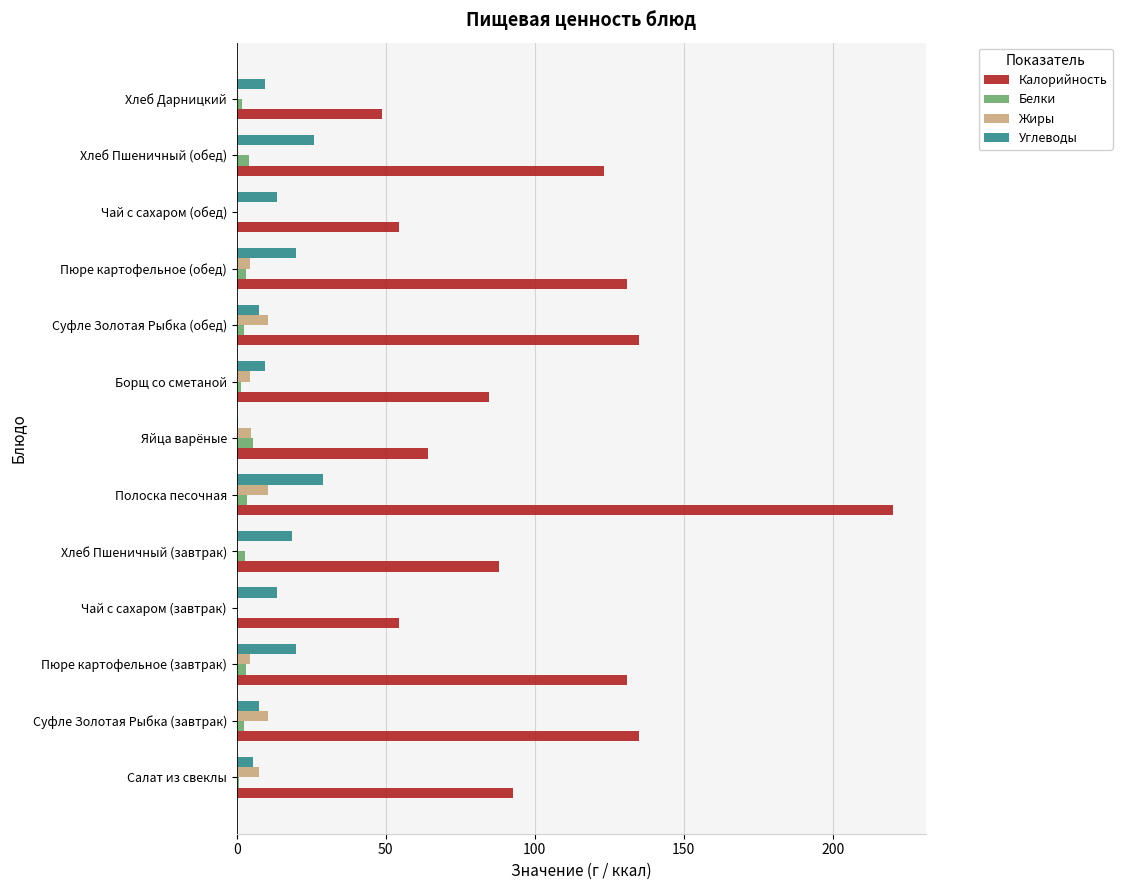

What are all the series names shown in the legend?

Калорийность, Белки, Жиры, Углеводы